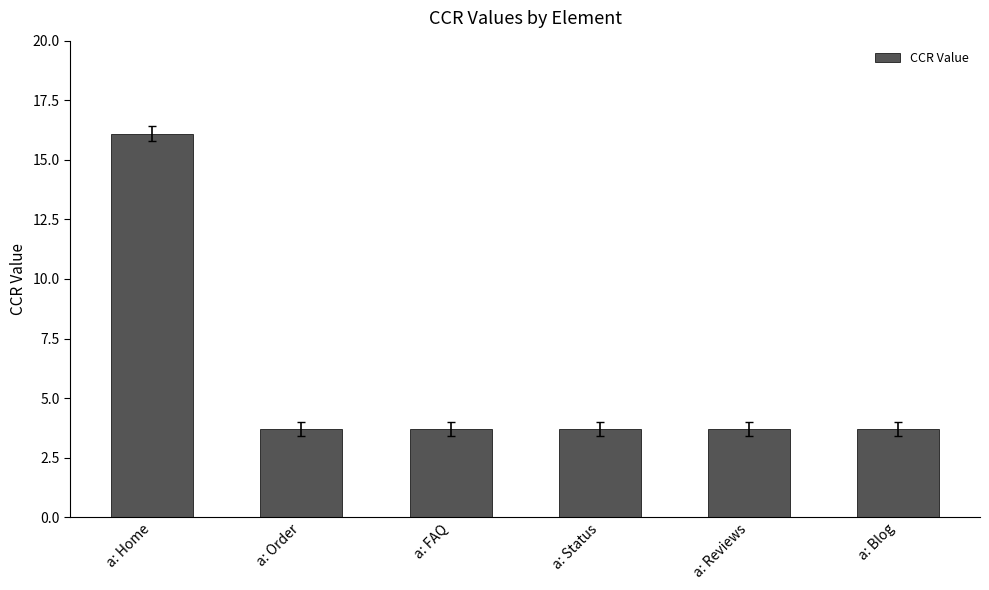

Reading left to right, transcribe all the data shown in this chart.

16.1	3.7	3.7	3.7	3.7	3.7